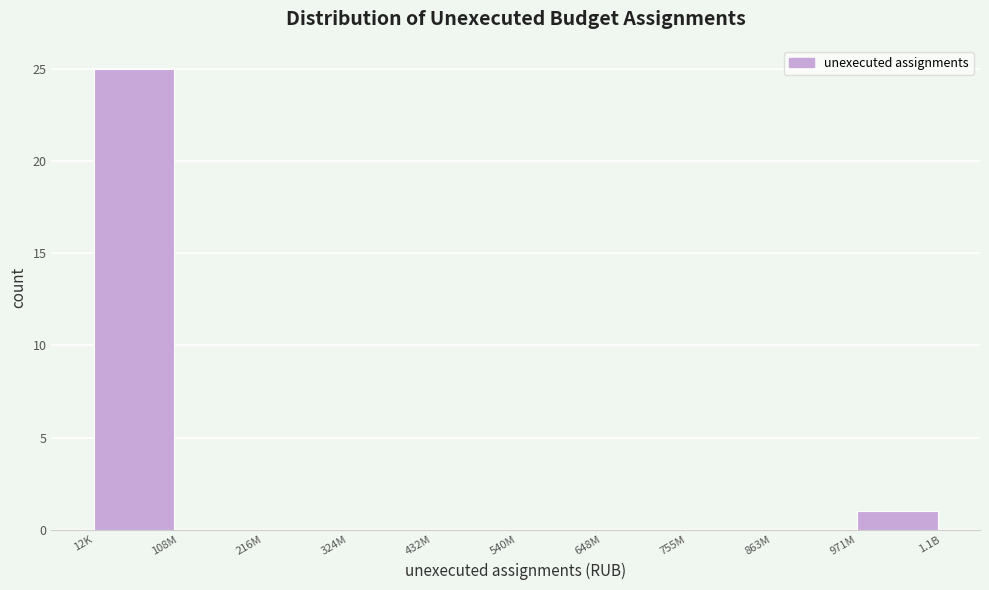

Reading left to right, what are all the values shown in this chart?

12K=25	108M=0	216M=0	324M=0	432M=0	540M=0	648M=0	755M=0	863M=0	971M=1